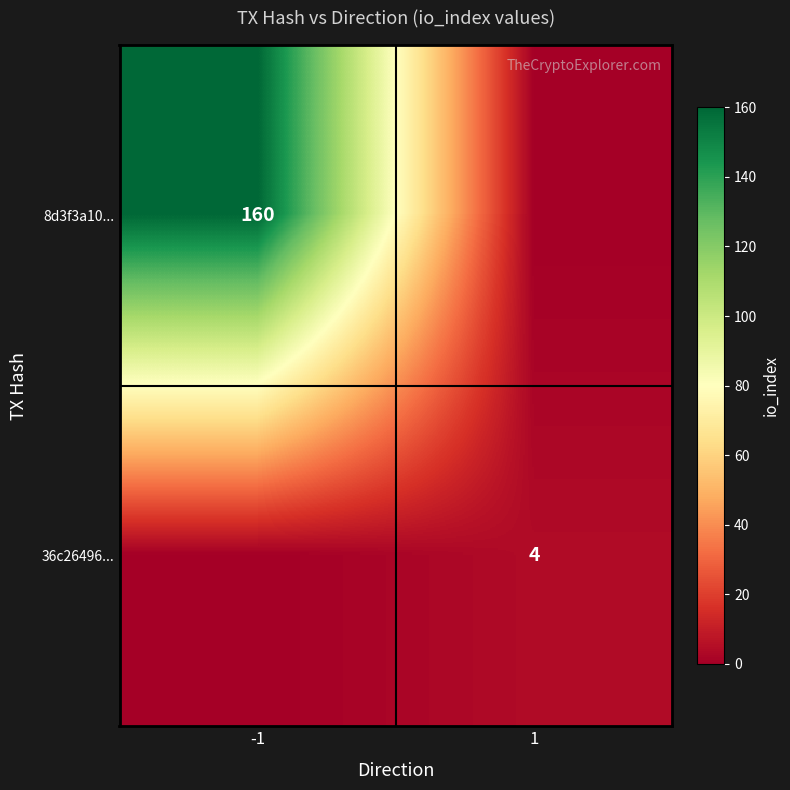

What is the total value across all series at 1?

4